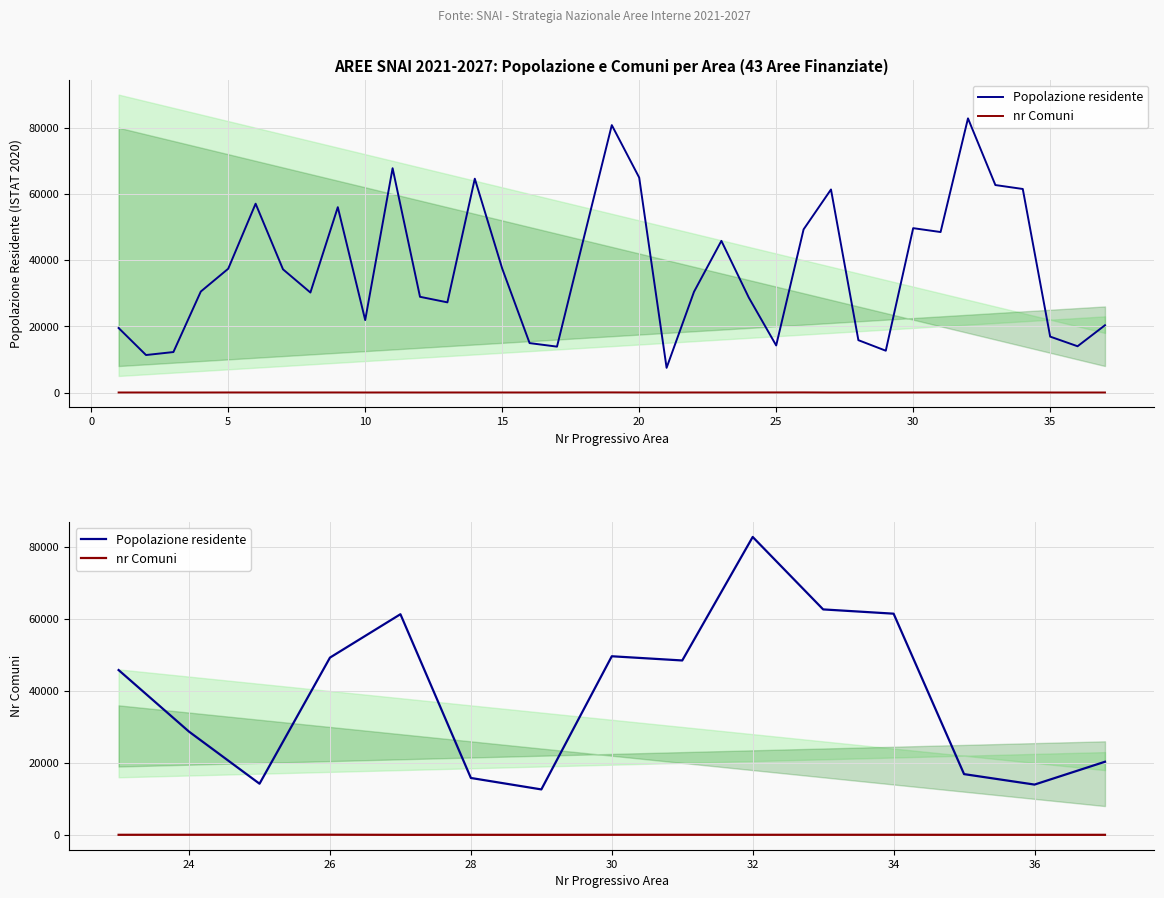

Read the Popolazione residente value at 24, to the nearest 10.

28690